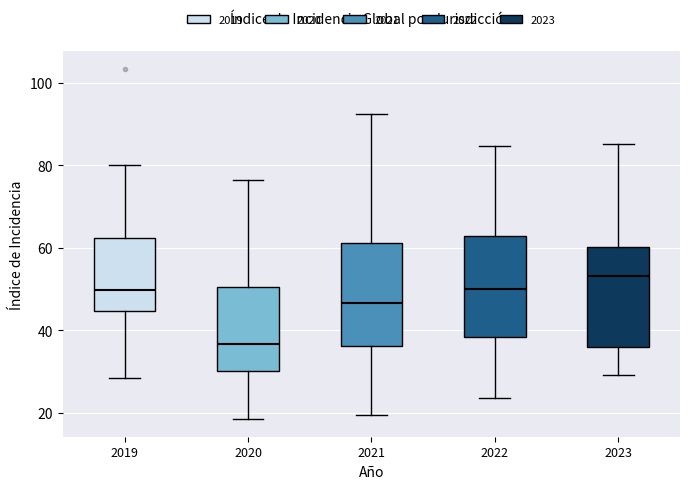

Where is the upper edge of the box at x = 2023 on the y-axis? The values are not printed on the chart, so give them approximately, as read against the axis.

60